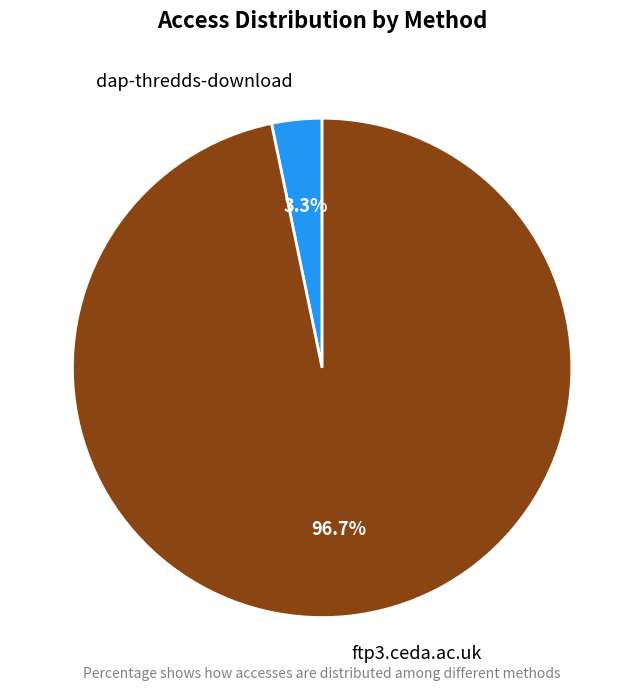

To the nearest percent, what portion does dap-thredds-download represent?

3%